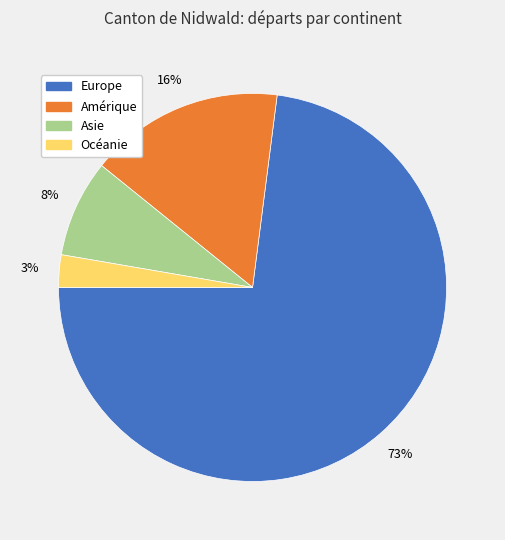

Does any single category account for the majority?

Yes